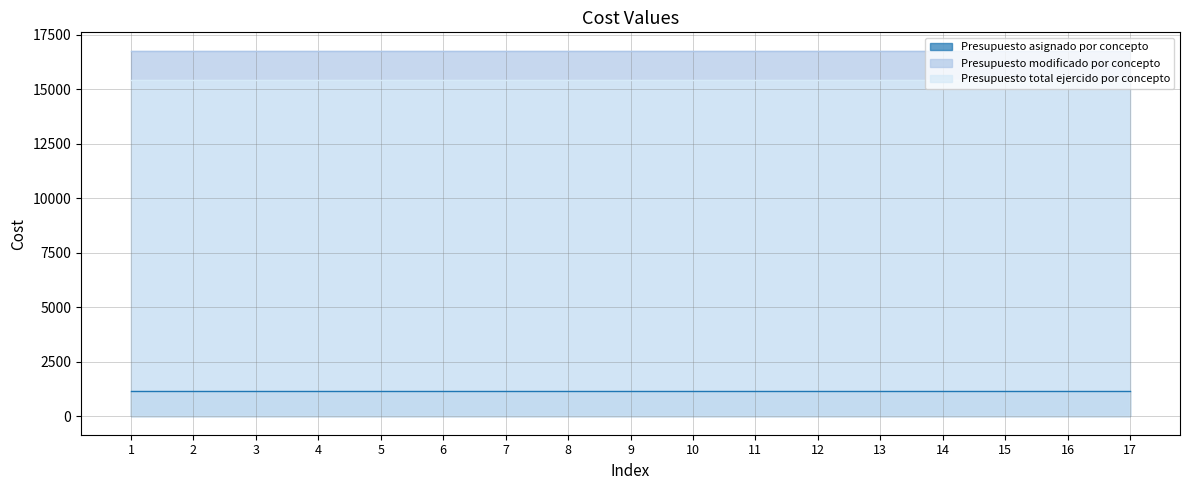

What is the value of the Presupuesto asignado por concepto point at the 15th from the left?

1166.2